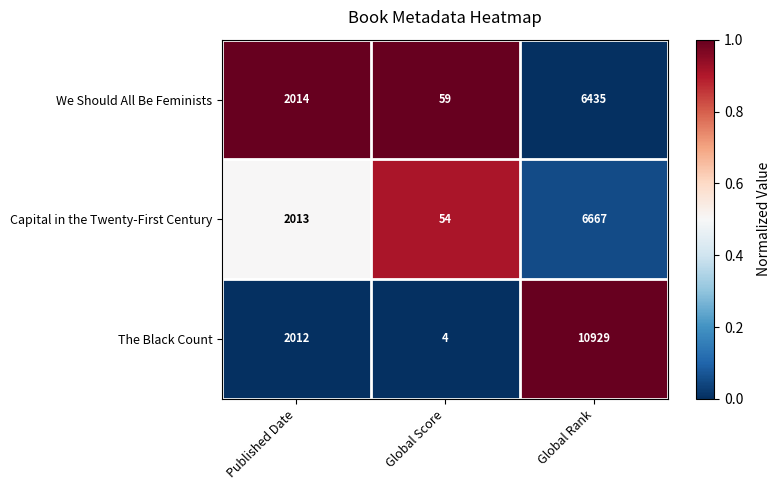

Reading left to right, extract all data points from this chart.

We Should All Be Feminists: Published Date=2014	Global Score=59	Global Rank=6435
Capital in the Twenty-First Century: Published Date=2013	Global Score=54	Global Rank=6667
The Black Count: Published Date=2012	Global Score=4	Global Rank=10929